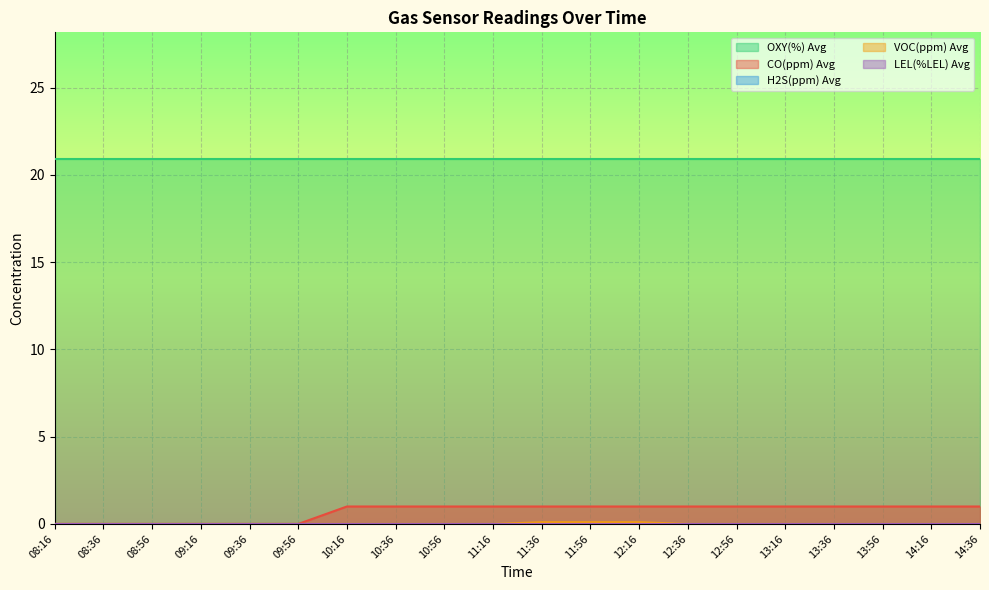

Reading left to right, transcribe all the data shown in this chart.

CO(ppm) Avg: 08:16=0.0	08:36=0.0	08:56=0.0	09:16=0.0	09:36=0.0	09:56=0.0	10:16=1.0	10:36=1.0	10:56=1.0	11:16=1.0	11:36=1.0	11:56=1.0	12:16=1.0	12:36=1.0	12:56=1.0	13:16=1.0	13:36=1.0	13:56=1.0	14:16=1.0	14:36=1.0
H2S(ppm) Avg: 08:16=0.0	08:36=0.0	08:56=0.0	09:16=0.0	09:36=0.0	09:56=0.0	10:16=0.0	10:36=0.0	10:56=0.0	11:16=0.0	11:36=0.0	11:56=0.0	12:16=0.0	12:36=0.0	12:56=0.0	13:16=0.0	13:36=0.0	13:56=0.0	14:16=0.0	14:36=0.0
OXY(%) Avg: 08:16=20.9	08:36=20.9	08:56=20.9	09:16=20.9	09:36=20.9	09:56=20.9	10:16=20.9	10:36=20.9	10:56=20.9	11:16=20.9	11:36=20.9	11:56=20.9	12:16=20.9	12:36=20.9	12:56=20.9	13:16=20.9	13:36=20.9	13:56=20.9	14:16=20.9	14:36=20.9
VOC(ppm) Avg: 08:16=0.0	08:36=0.0	08:56=0.0	09:16=0.0	09:36=0.0	09:56=0.0	10:16=0.0	10:36=0.0	10:56=0.0	11:16=0.0	11:36=0.1	11:56=0.1	12:16=0.1	12:36=0.0	12:56=0.0	13:16=0.0	13:36=0.0	13:56=0.0	14:16=0.0	14:36=0.0
LEL(%LEL) Avg: 08:16=0.0	08:36=0.0	08:56=0.0	09:16=0.0	09:36=0.0	09:56=0.0	10:16=0.0	10:36=0.0	10:56=0.0	11:16=0.0	11:36=0.0	11:56=0.0	12:16=0.0	12:36=0.0	12:56=0.0	13:16=0.0	13:36=0.0	13:56=0.0	14:16=0.0	14:36=0.0